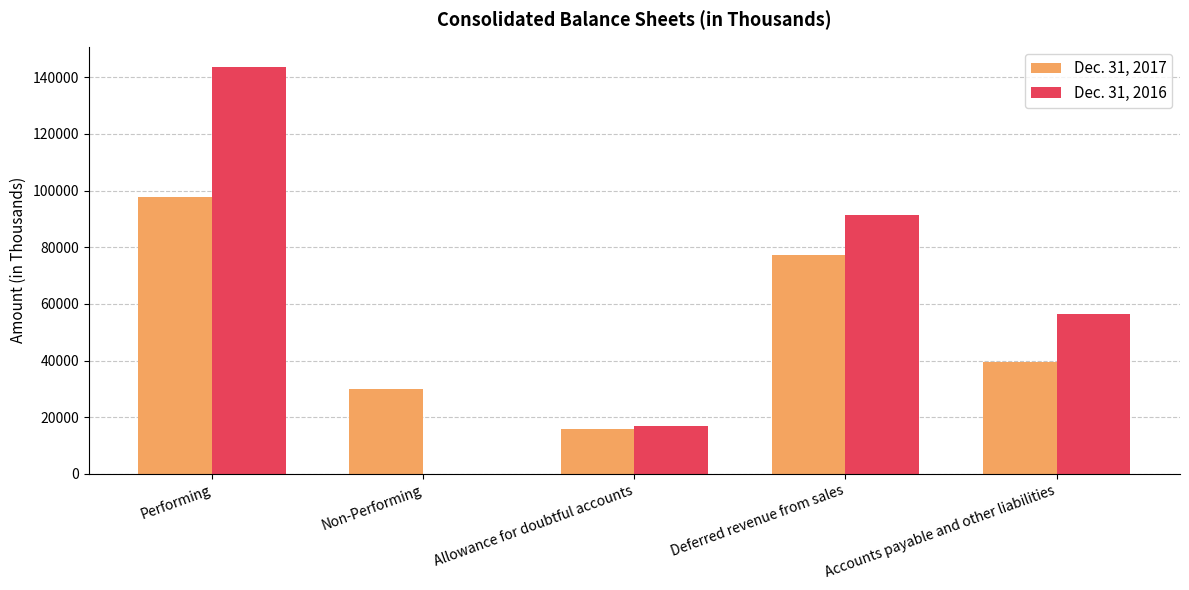

Is the value of Dec. 31, 2016 at Allowance for doubtful accounts greater than the value of Dec. 31, 2017 at Performing?

No